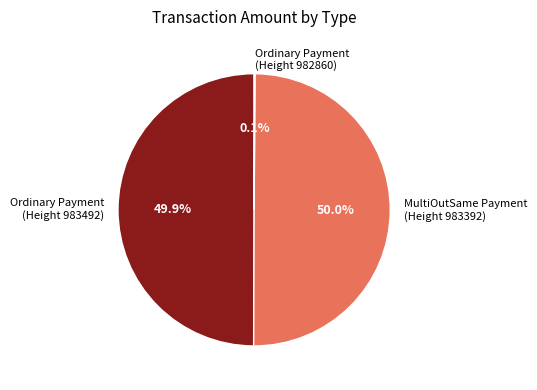

What percentage do Ordinary Payment (Height 983492) and MultiOutSame Payment (Height 983392) together represent?

99.9%